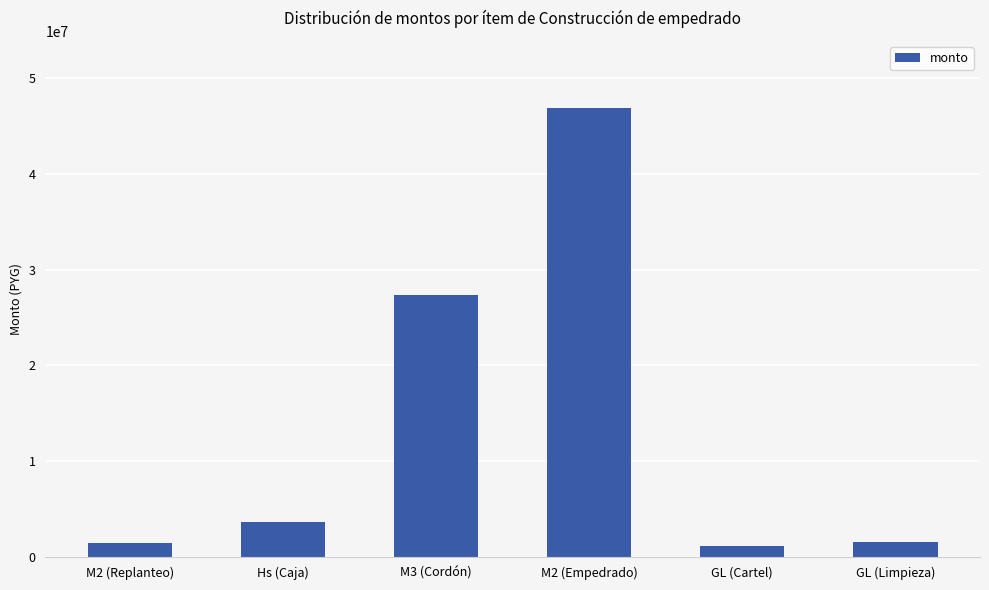

What is the label of the 4th bar from the right?

M3 (Cordón)